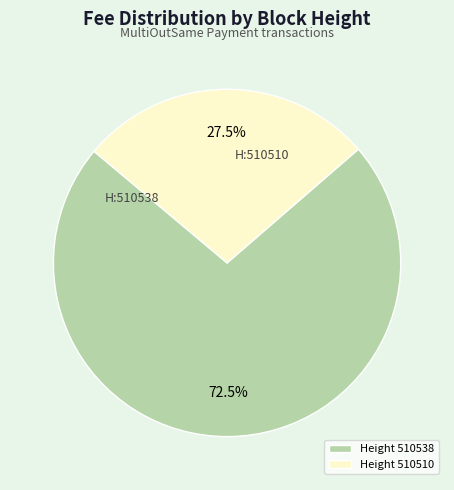

Is Height 510510 the majority of the pie?

No